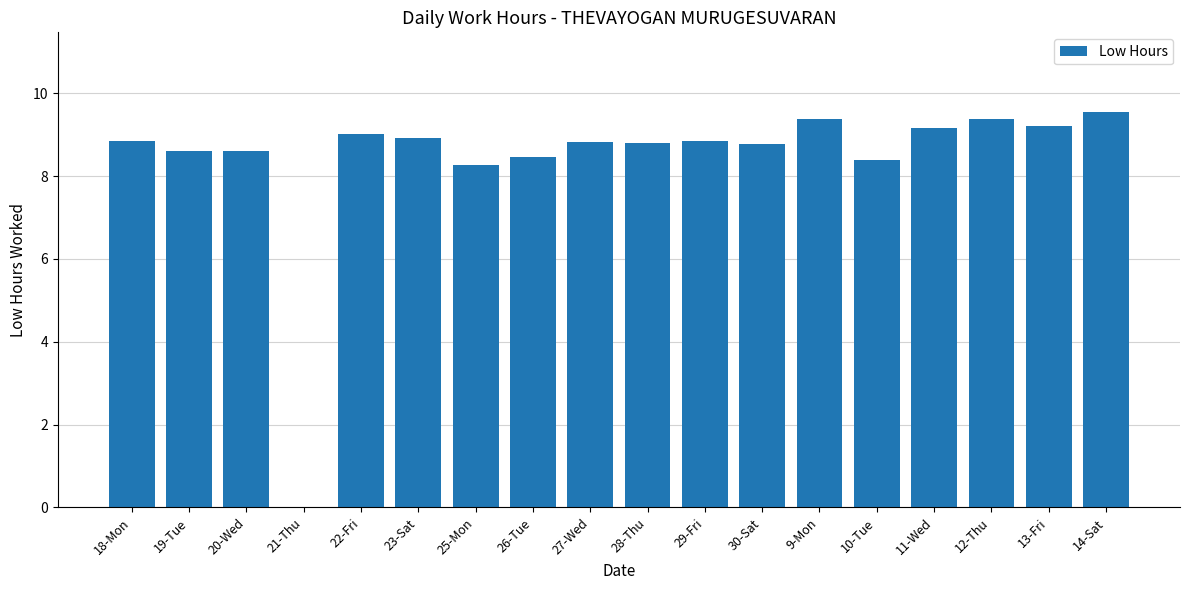

Between 21-Thu and 14-Sat, which is larger?

14-Sat